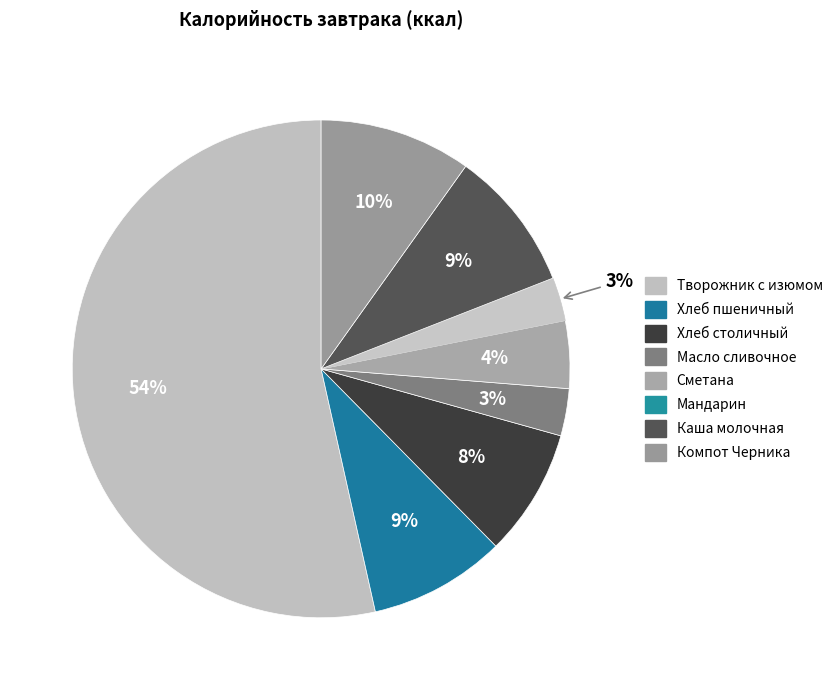

To the nearest percent, what is the difference between the largest and smallest slice percentages?

51%